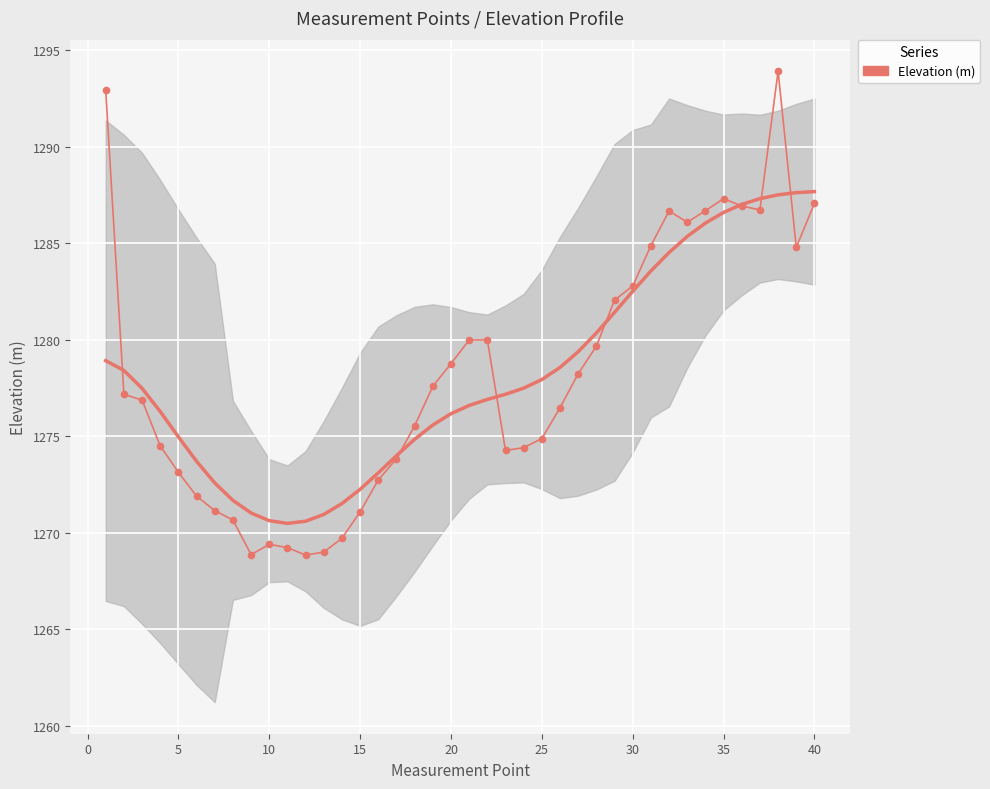

How many lines are shown in the chart?

1